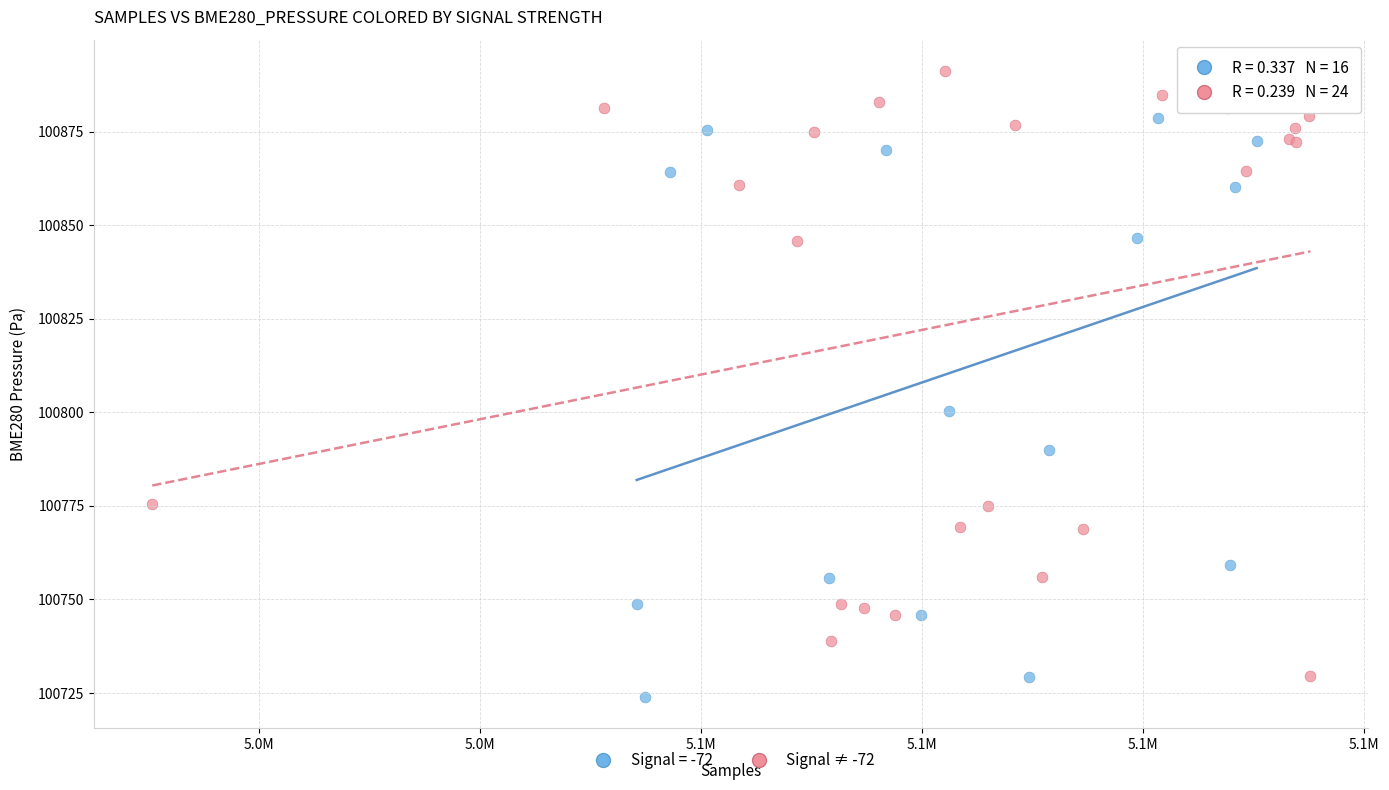

Which series reaches the maximum Y coordinate?

Signal ≠ -72